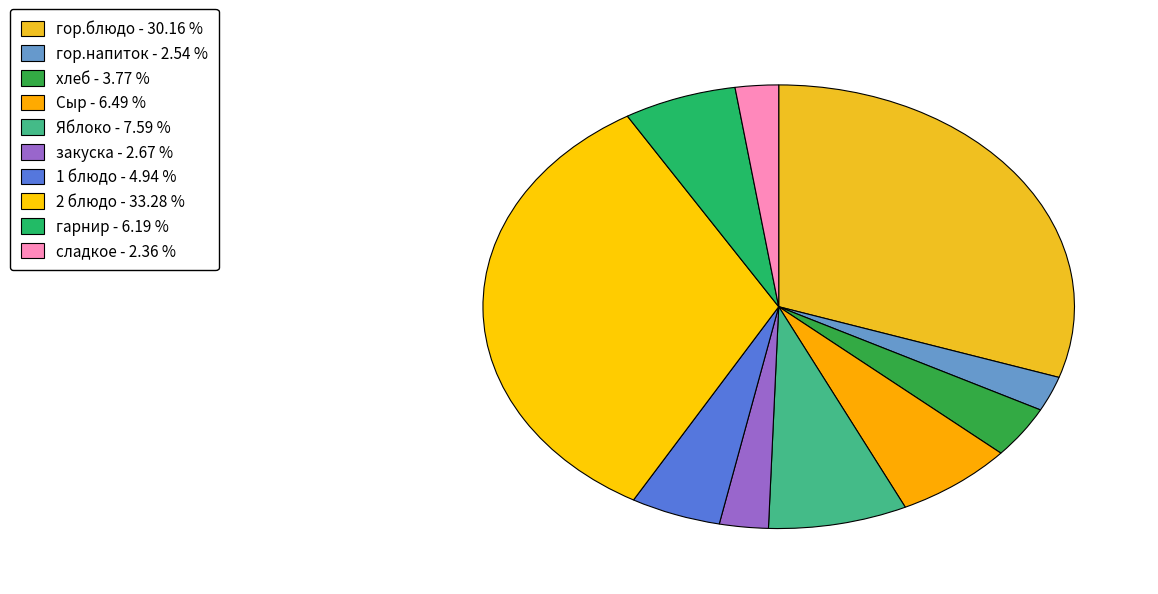

What is the largest slice in the pie chart?

2 блюдо